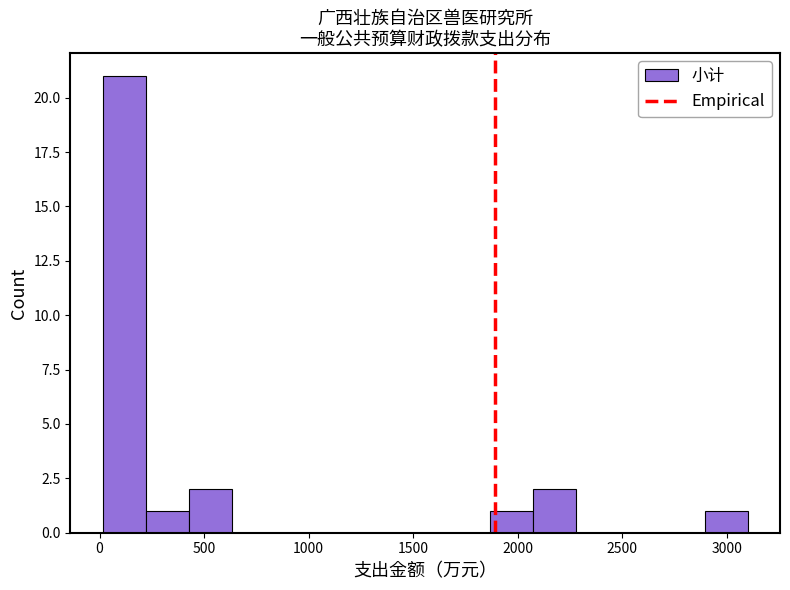

Reading left to right, transcribe this chart: for each bar, give the range it covers on the x-axis and its height. Neither the bar edges nor the heights are printed on the chart, so give them approximately, as read against the axes.

0 to 200: 21
200 to 450: 1
450 to 650: 2
650 to 850: 0
850 to 1050: 0
1050 to 1250: 0
1250 to 1450: 0
1450 to 1650: 0
1650 to 1850: 0
1850 to 2050: 1
2050 to 2300: 2
2300 to 2500: 0
2500 to 2700: 0
2700 to 2900: 0
2900 to 3100: 1